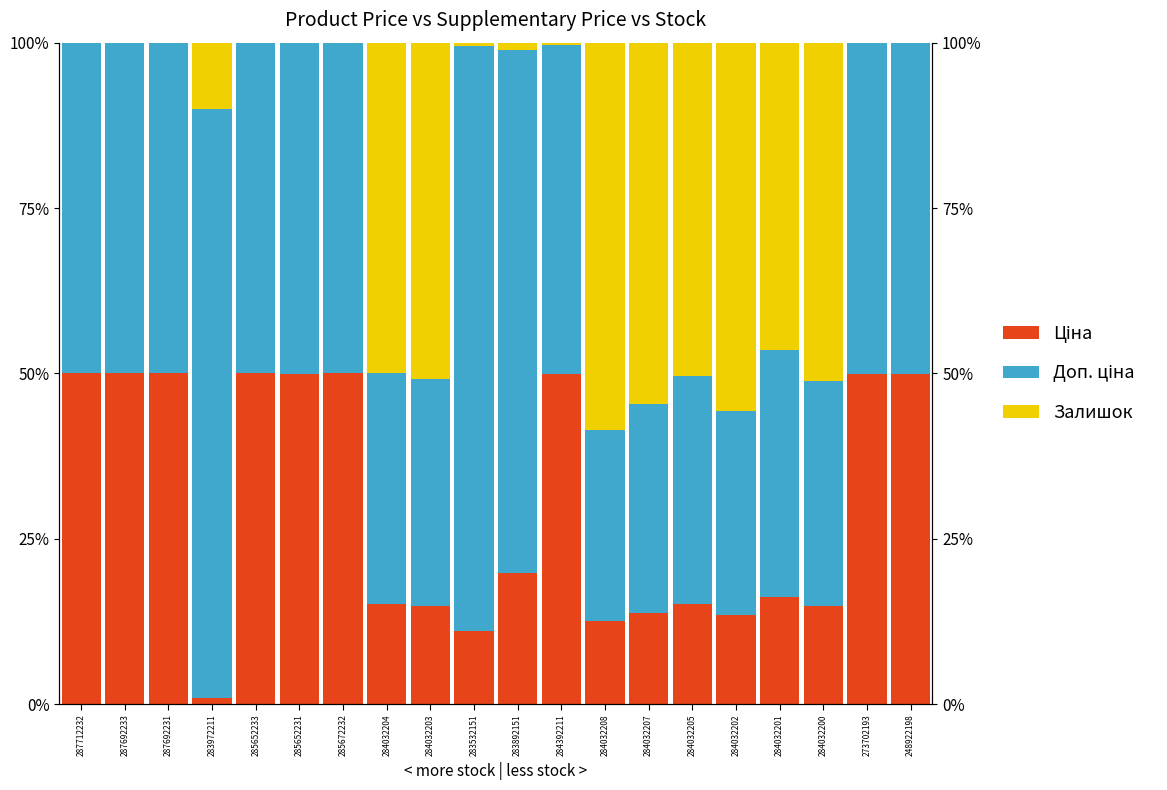

Is the value of Ціна at 284032207 greater than the value of Залишок at 285672232?

Yes